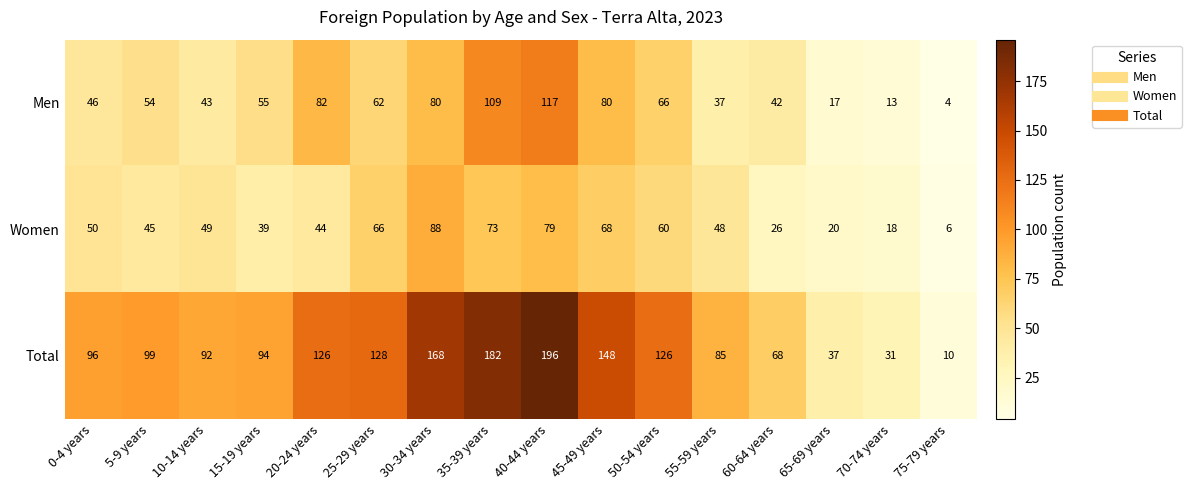

The value of Women at 10-14 years is 34. True or false?

False